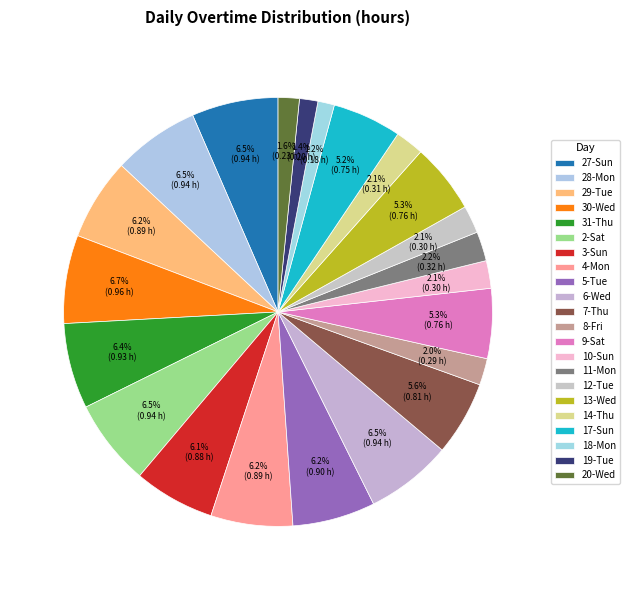

Is there any slice that represents more than half of the pie?

No